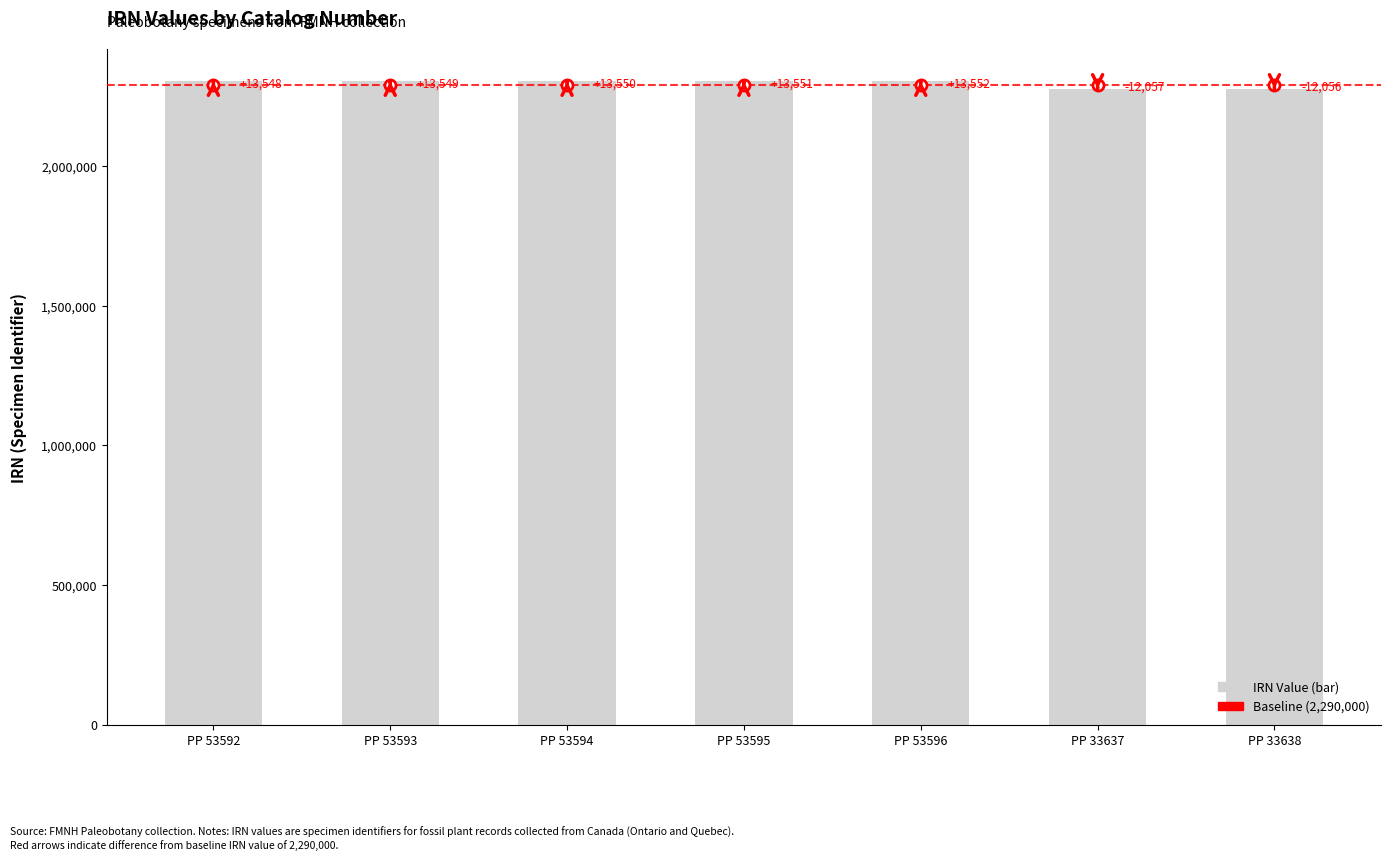

Reading left to right, list all the values displayed in this chart.

2303548	2303549	2303550	2303551	2303552	2277943	2277944